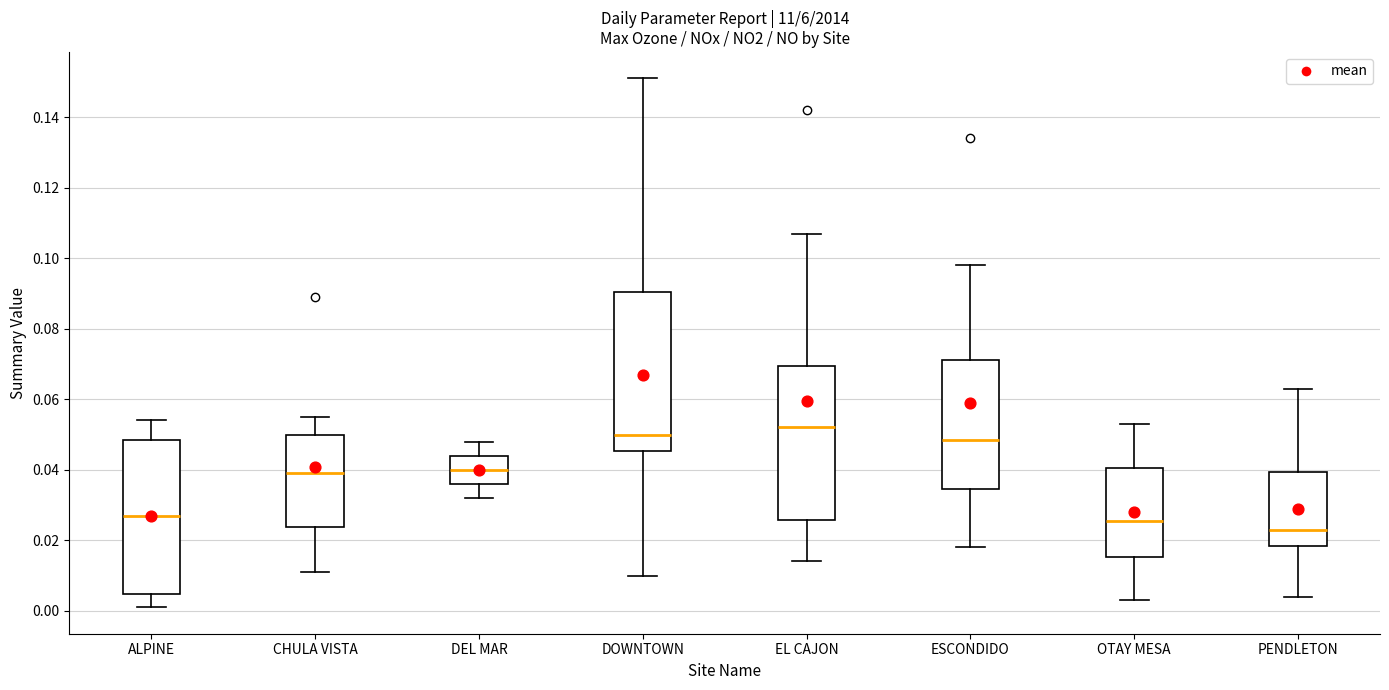

Reading left to right, read every box against the y-axis: the position of its median line, the range the box covers, and the ends of its whiskers. The values are not printed on the chart, so give them approximately, as read against the axis.

ALPINE: median 0.028, box 0.004 to 0.048, whiskers 0.002 to 0.054
CHULA VISTA: median 0.040, box 0.024 to 0.050, whiskers 0.012 to 0.056
DEL MAR: median 0.040, box 0.036 to 0.044, whiskers 0.032 to 0.048
DOWNTOWN: median 0.050, box 0.046 to 0.090, whiskers 0.010 to 0.152
EL CAJON: median 0.052, box 0.026 to 0.070, whiskers 0.014 to 0.108
ESCONDIDO: median 0.048, box 0.034 to 0.072, whiskers 0.018 to 0.098
OTAY MESA: median 0.026, box 0.016 to 0.040, whiskers 0.004 to 0.054
PENDLETON: median 0.024, box 0.018 to 0.040, whiskers 0.004 to 0.064